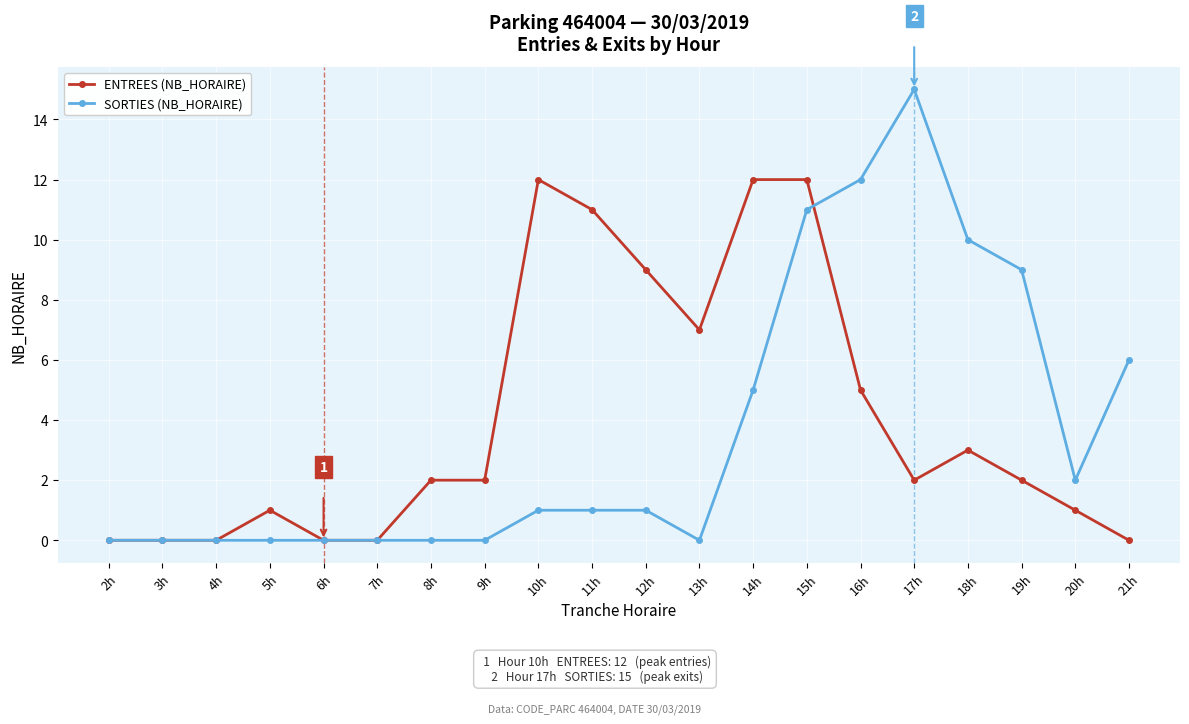

True or false: ENTREES (NB_HORAIRE) and SORTIES (NB_HORAIRE) cross at least once.

True